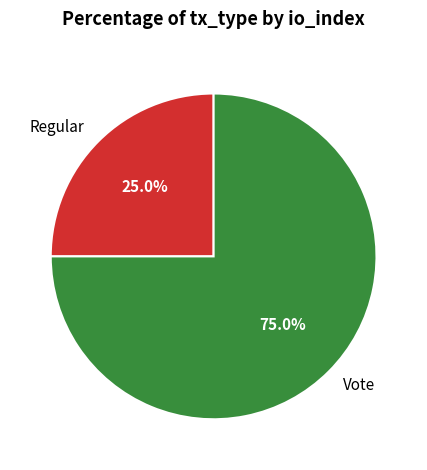

Between Vote and Regular, which is larger?

Vote